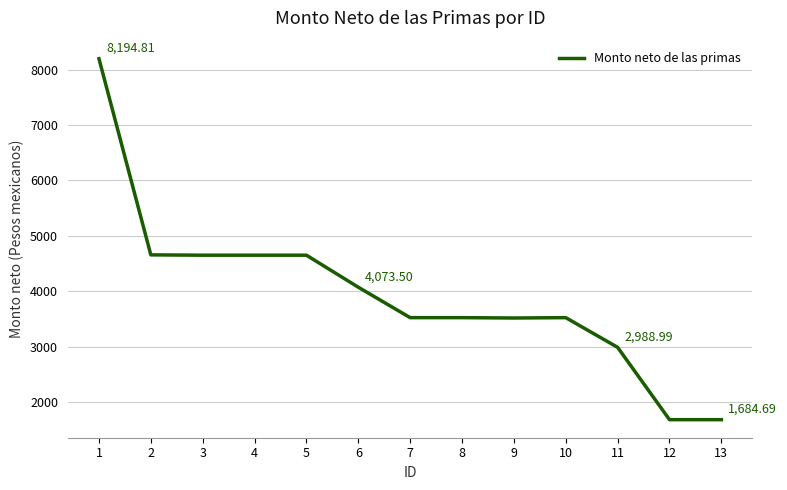

What is the difference between the values at 5 and 13?

2966.4